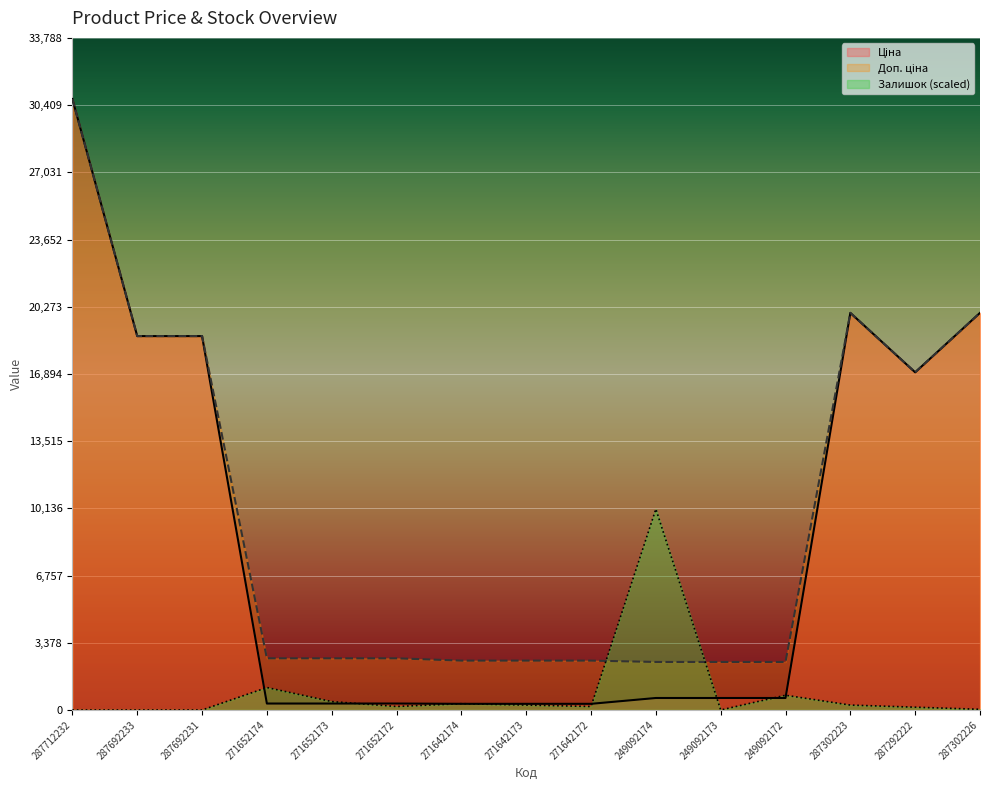

Does the chart display data point markers on the line(s)?

No